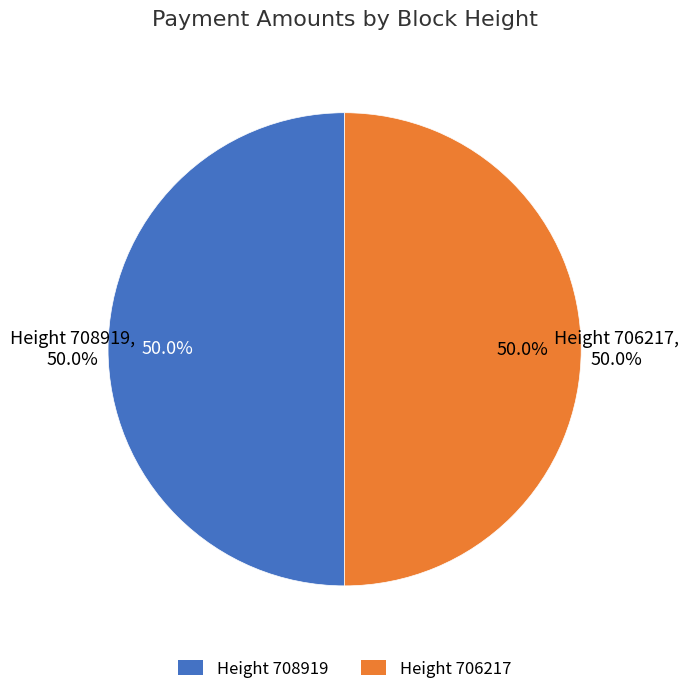

Is 708919 the majority of the pie?

No